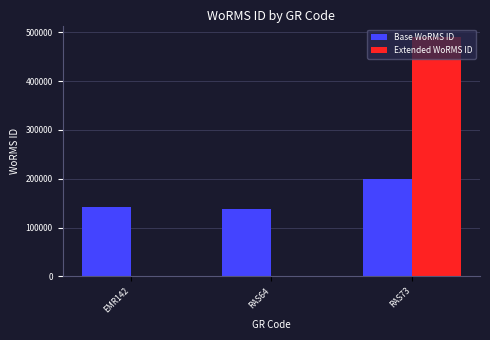

What is the average value of the Extended WoRMS ID series?

163059